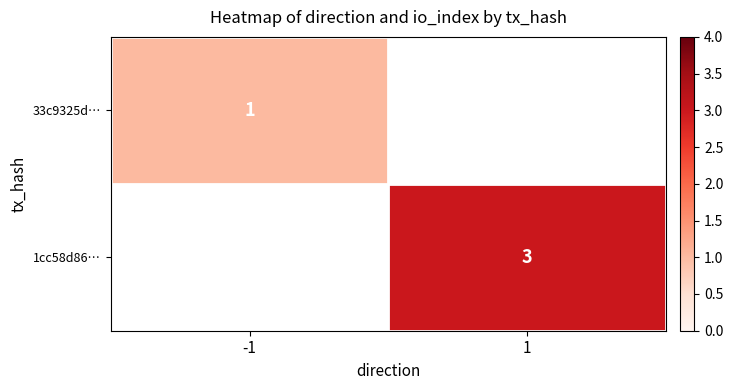

The 1cc58d86… series shows 3 at 1. True or false?

True